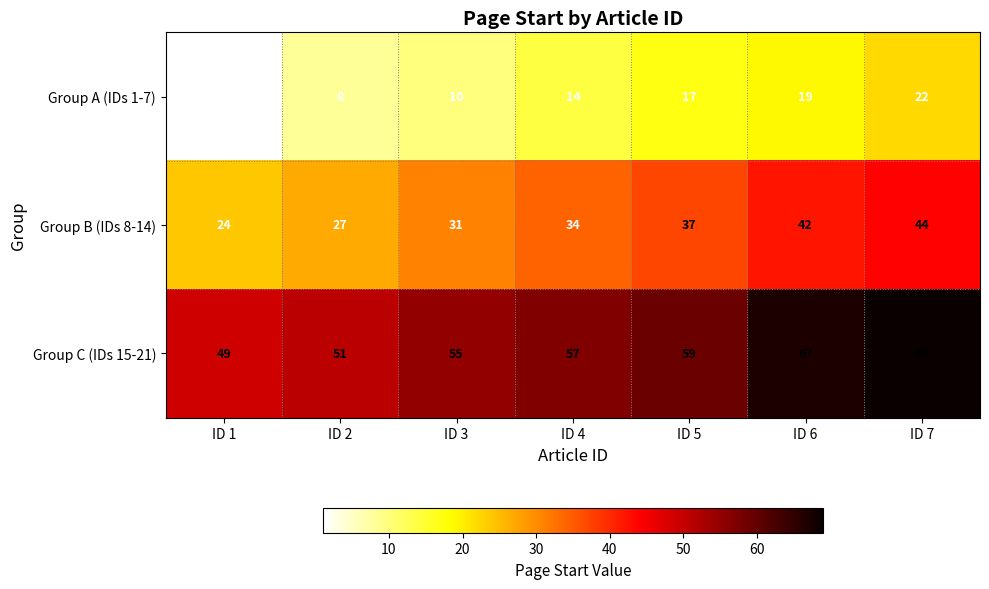

Reading left to right, extract all data points from this chart.

Group A (IDs 1-7): 1	8	10	14	17	19	22
Group B (IDs 8-14): 24	27	31	34	37	42	44
Group C (IDs 15-21): 49	51	55	57	59	67	69